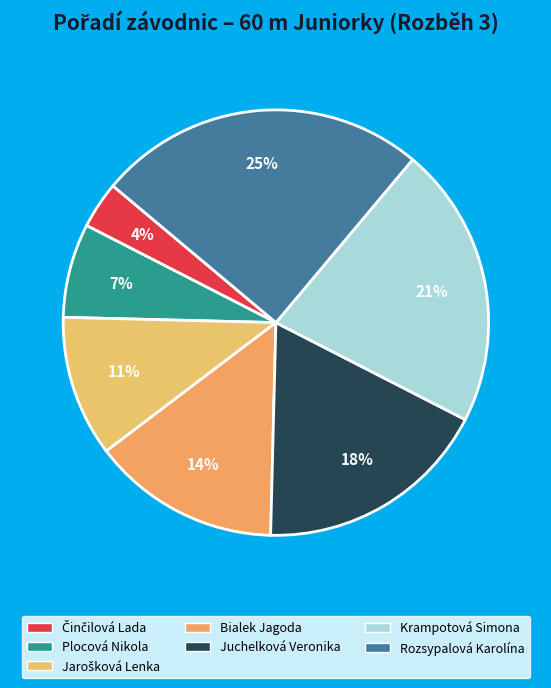

Does Juchelková Veronika represent more than half of the total?

No